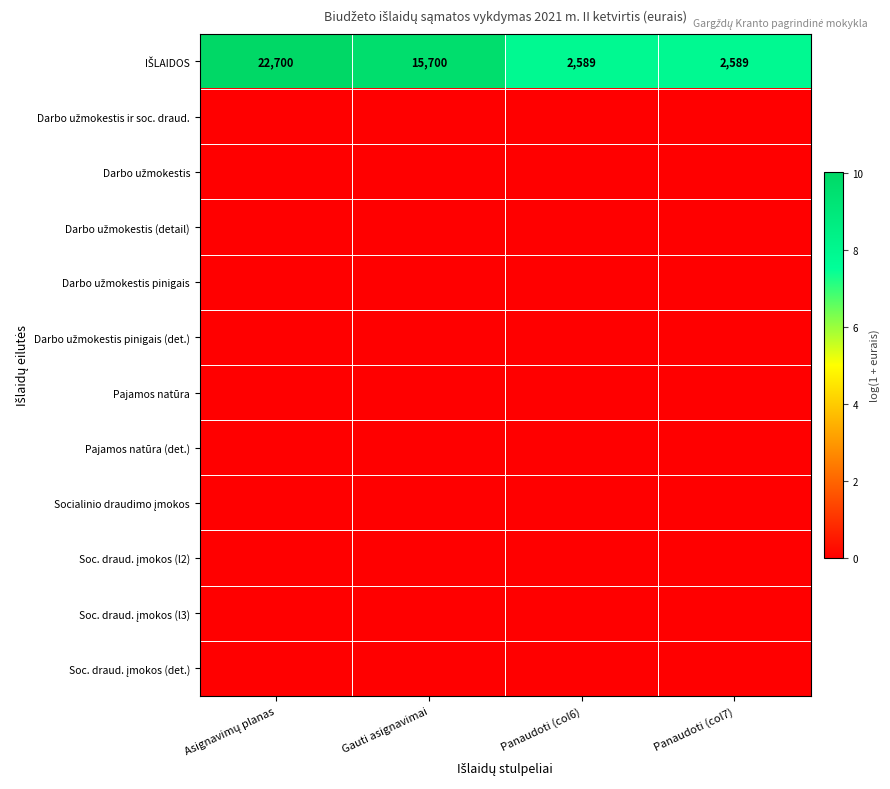

The value of Soc. draud. įmokos (l3) at Asignavimų planas is 0.0. True or false?

True